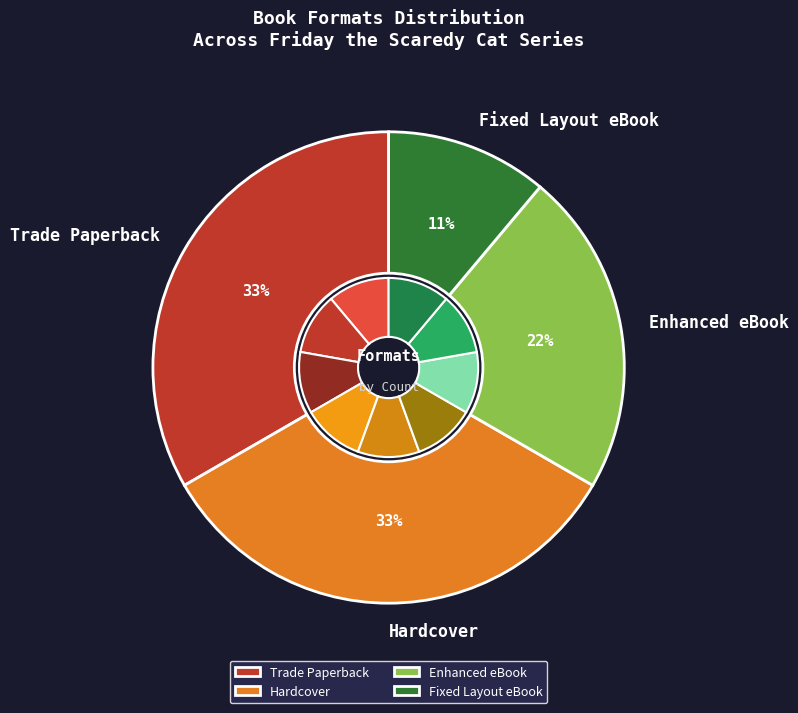

What is the total percentage of Enhanced eBook and Hardcover?

55.6%